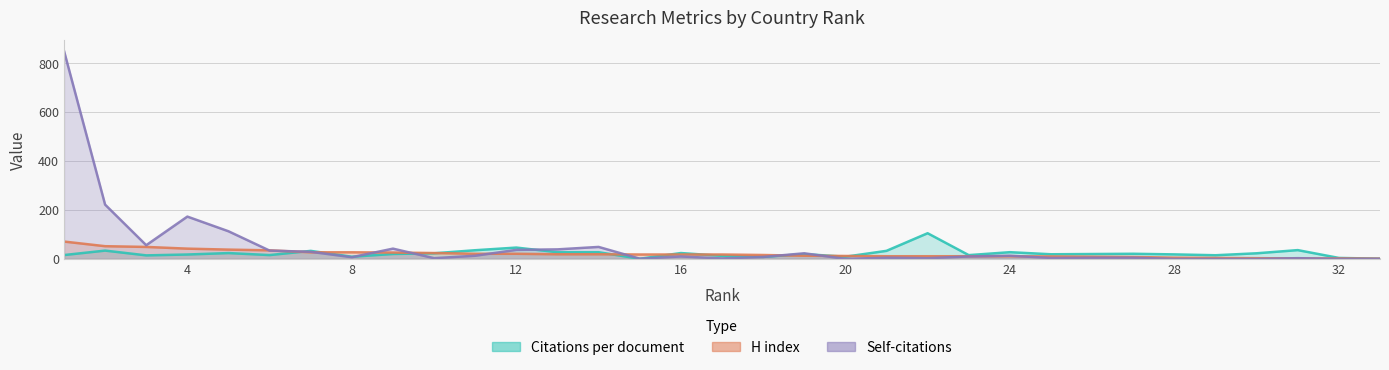

At which label does Self-citations first exceed 8?

1